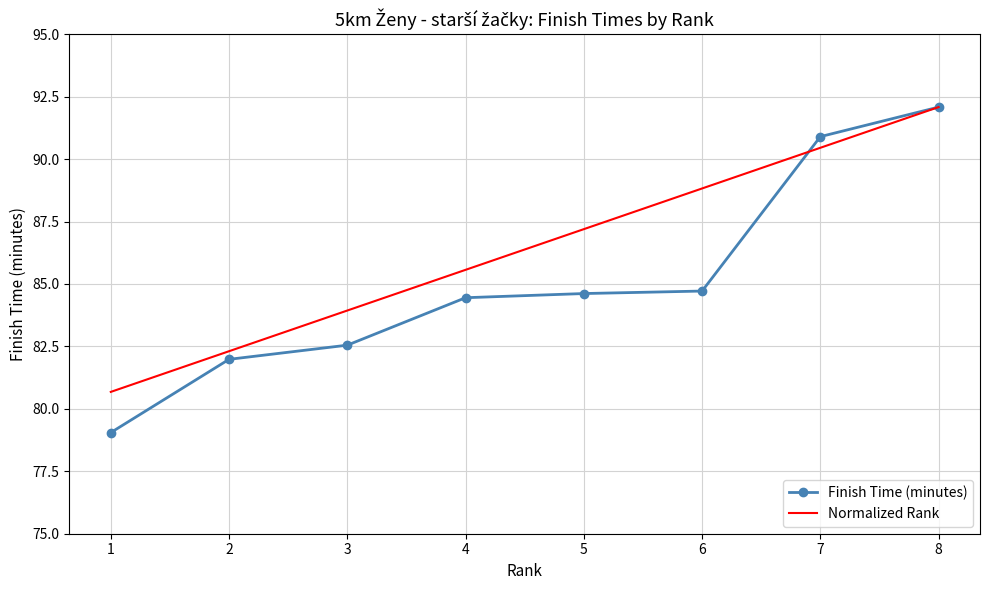

What is the total value across all series at 3?

166.5